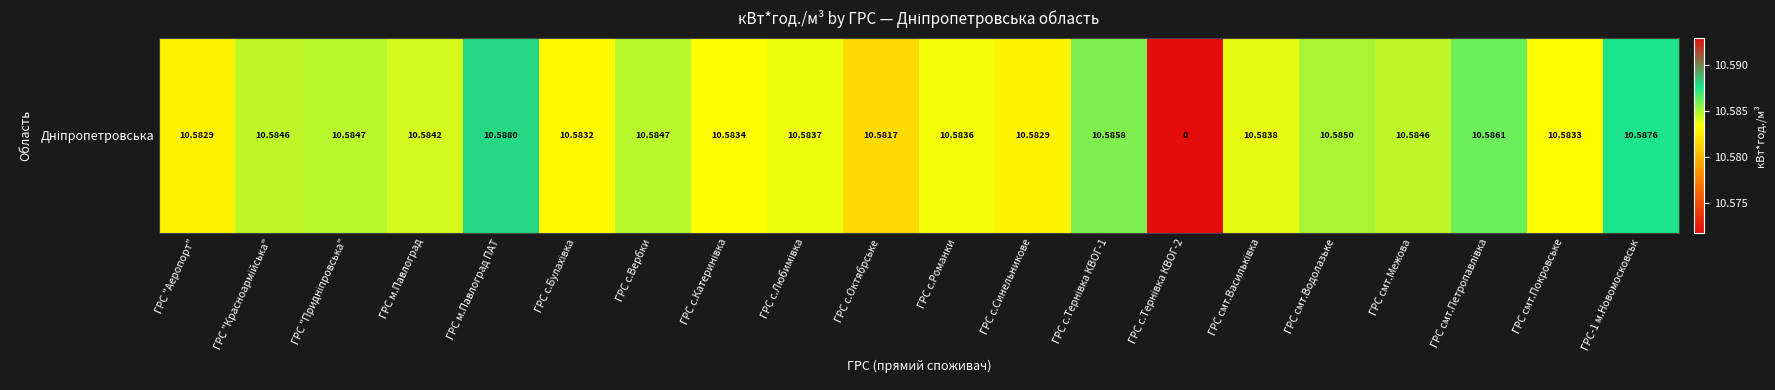

What is the sum of all values?

201.1